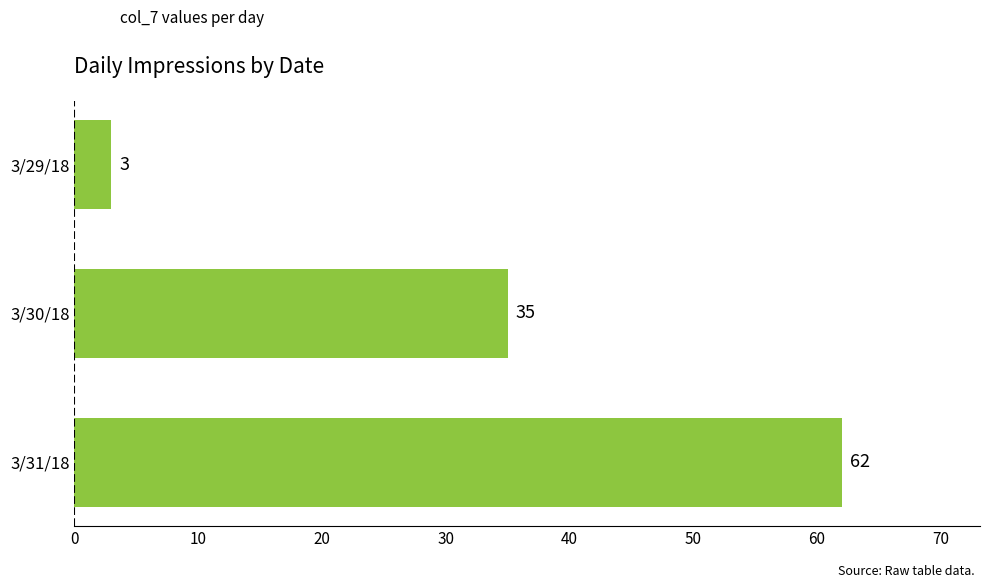

Rank the categories by value from highest to lowest.

3/31/18, 3/30/18, 3/29/18